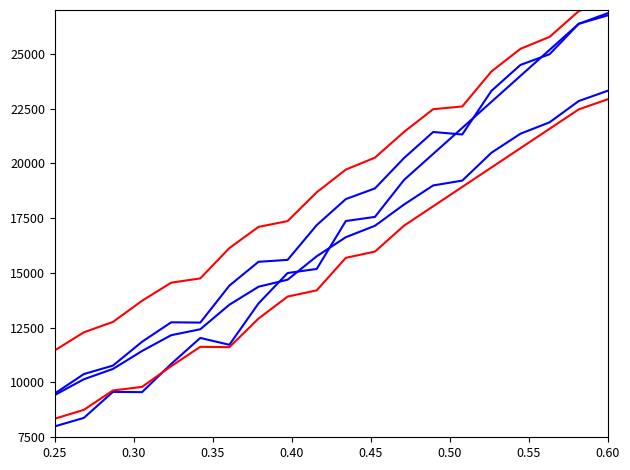

What is the sum of all high values?

356834.1